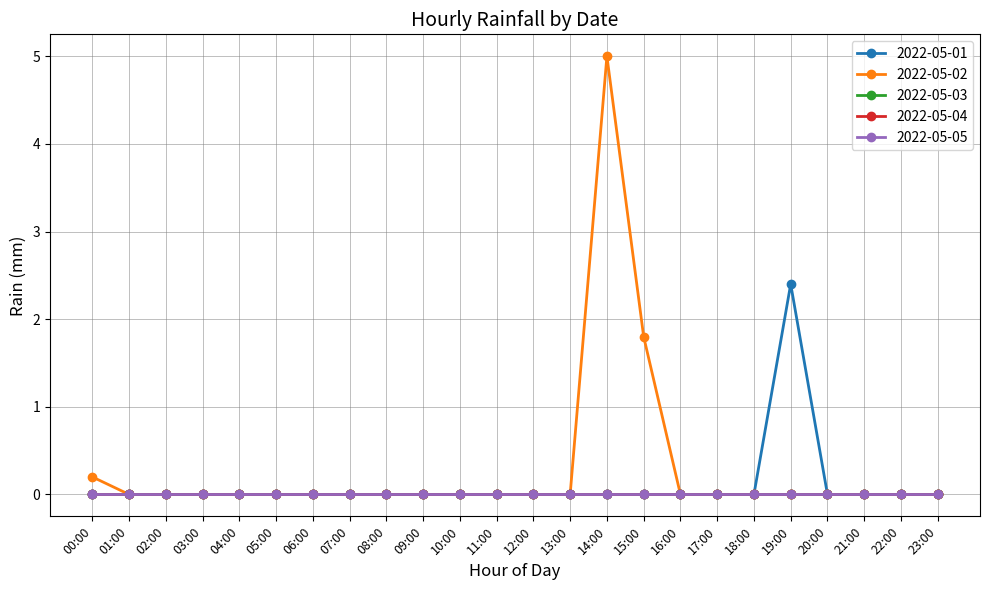

How many lines are shown in the chart?

5